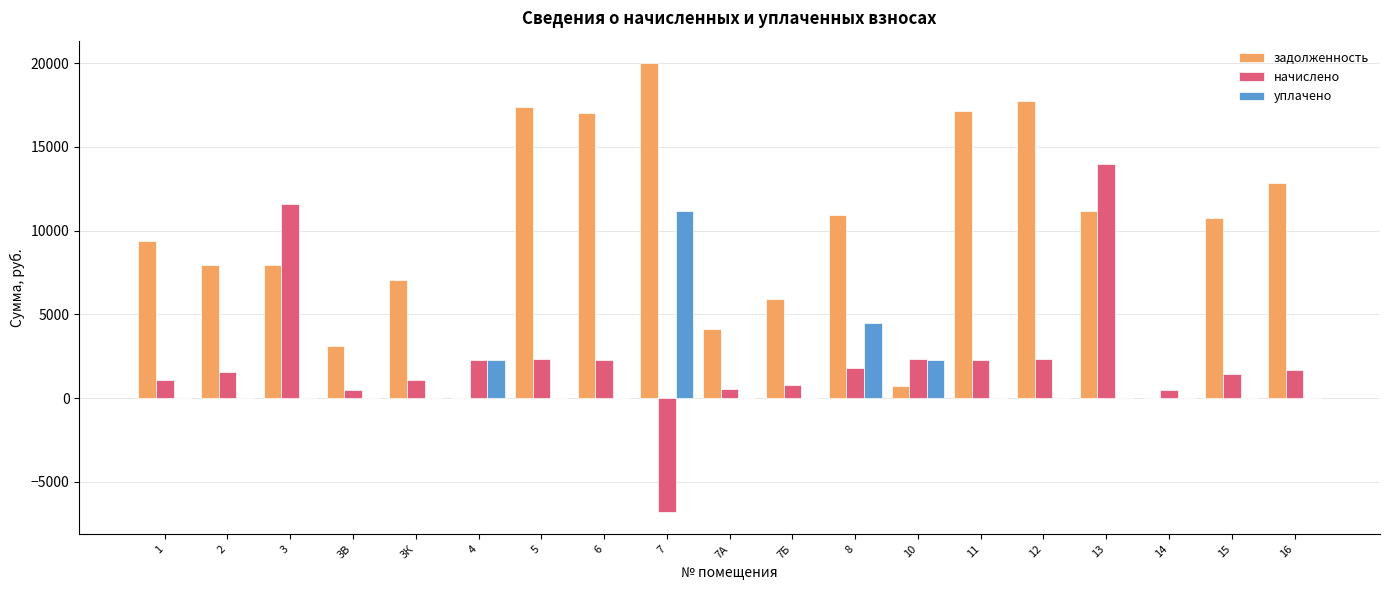

The value of задолженность at 7Б is 5906.4. True or false?

True